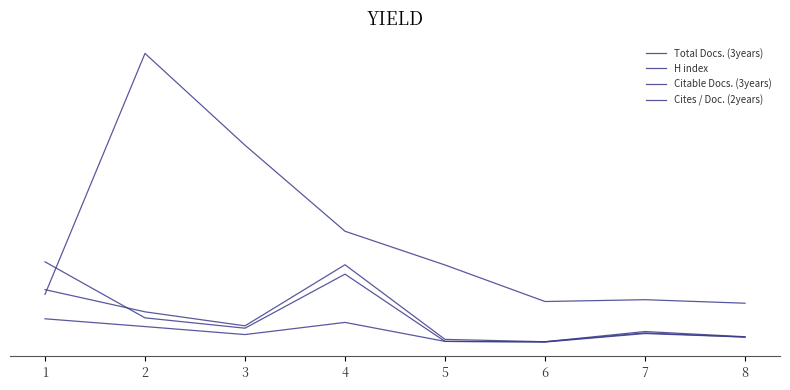

Is this an area chart (filled region under the line)?

No